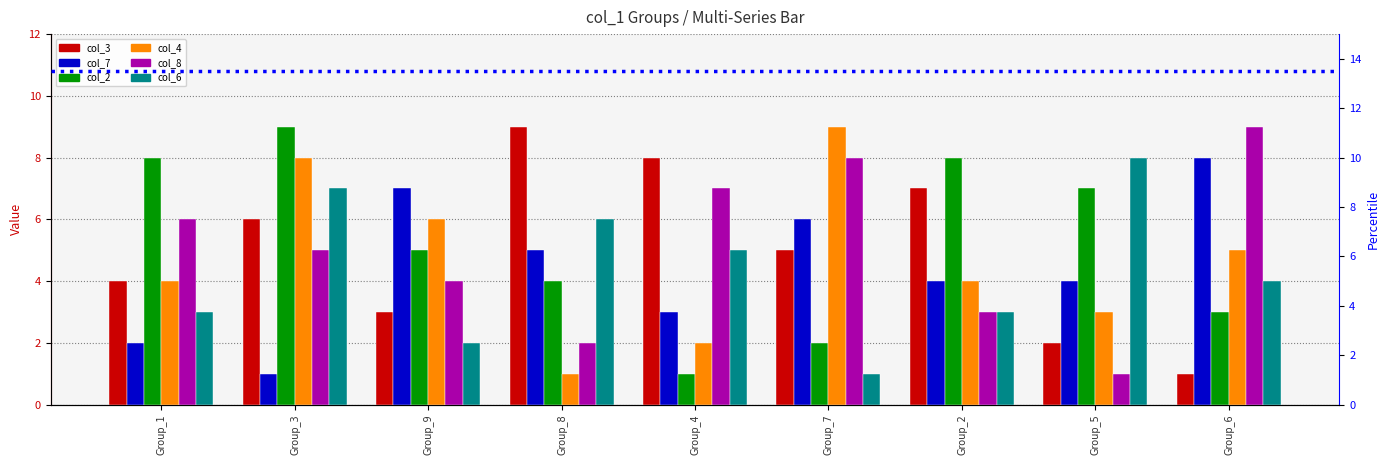

List the labels in order of col_7 value, smallest first.

Group_3, Group_1, Group_4, Group_2, Group_5, Group_8, Group_7, Group_9, Group_6